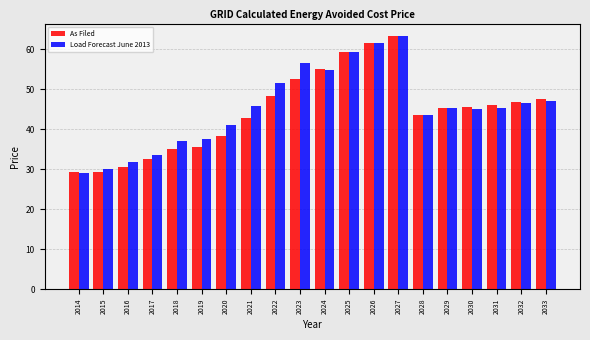

What is the sum of all As Filed values?

888.4